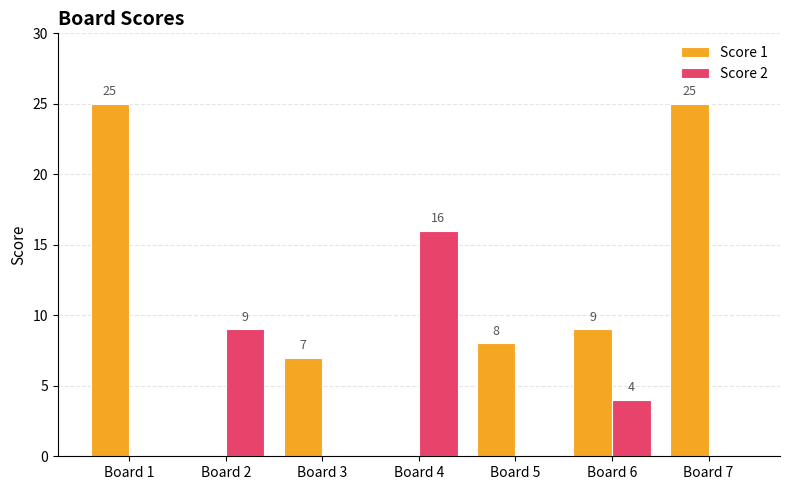

Where is Score 2 nearest to the value 8?

Board 2